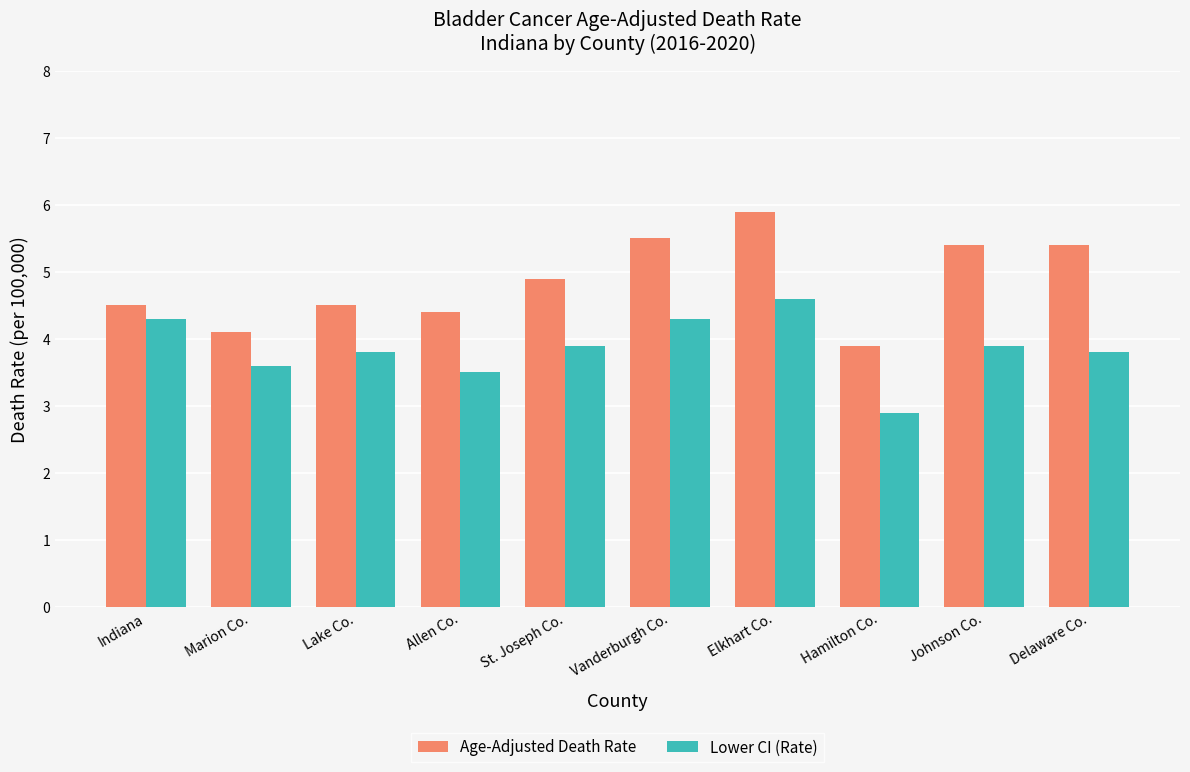

What is the label of the 5th bar from the left?

St. Joseph Co.